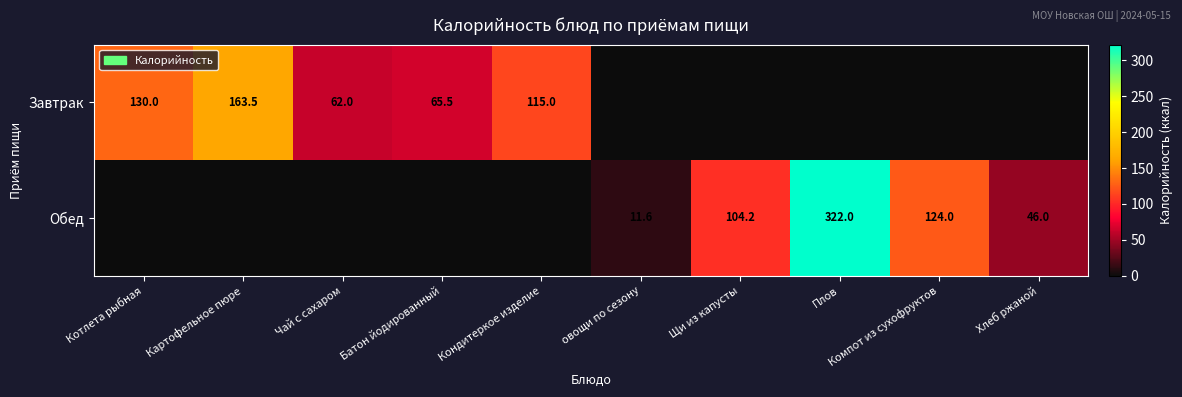

What is the total value across all series at Батон йодированный?

65.5